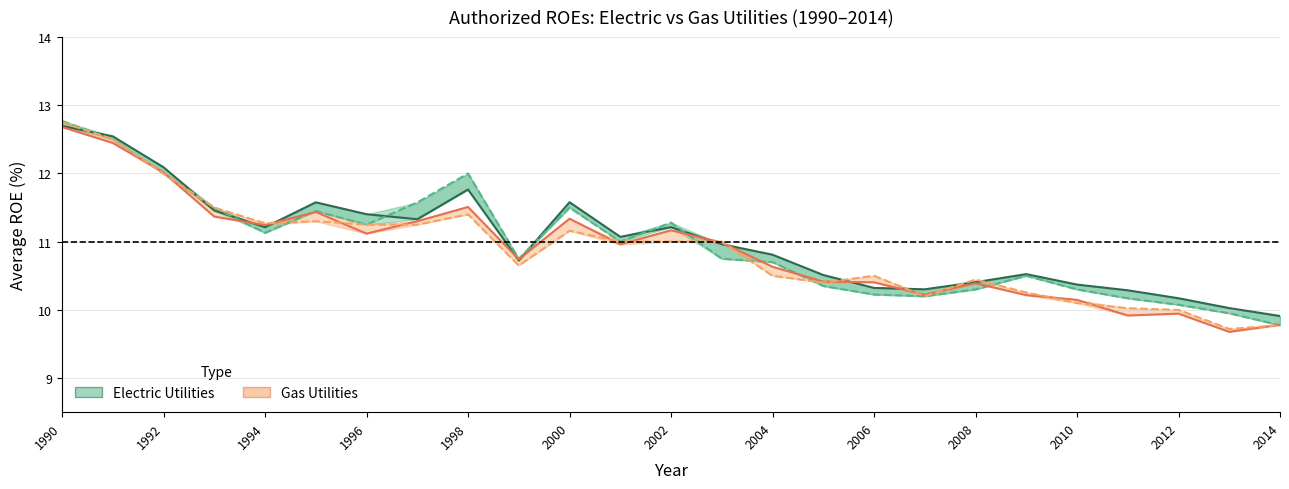

What is the spread (max minus min) of values at 2004?

0.3